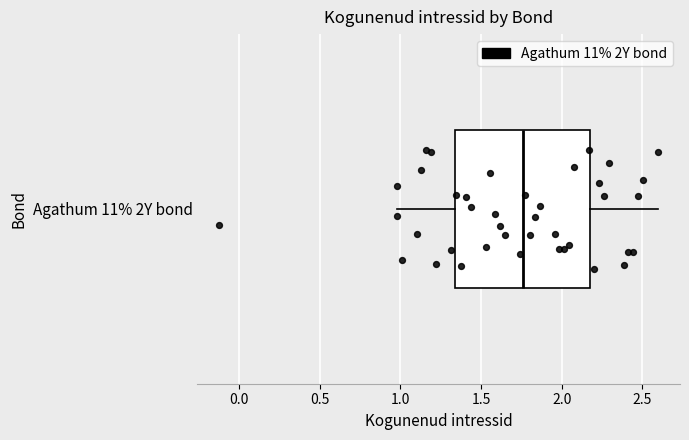

Read this box plot against the x-axis: the position of the median line, the range covered by the box, and the ends of both whiskers. The values are not printed on the chart, so give them approximately, as read against the axis.

median 1.75, box 1.35 to 2.20, whiskers 1.00 to 2.60